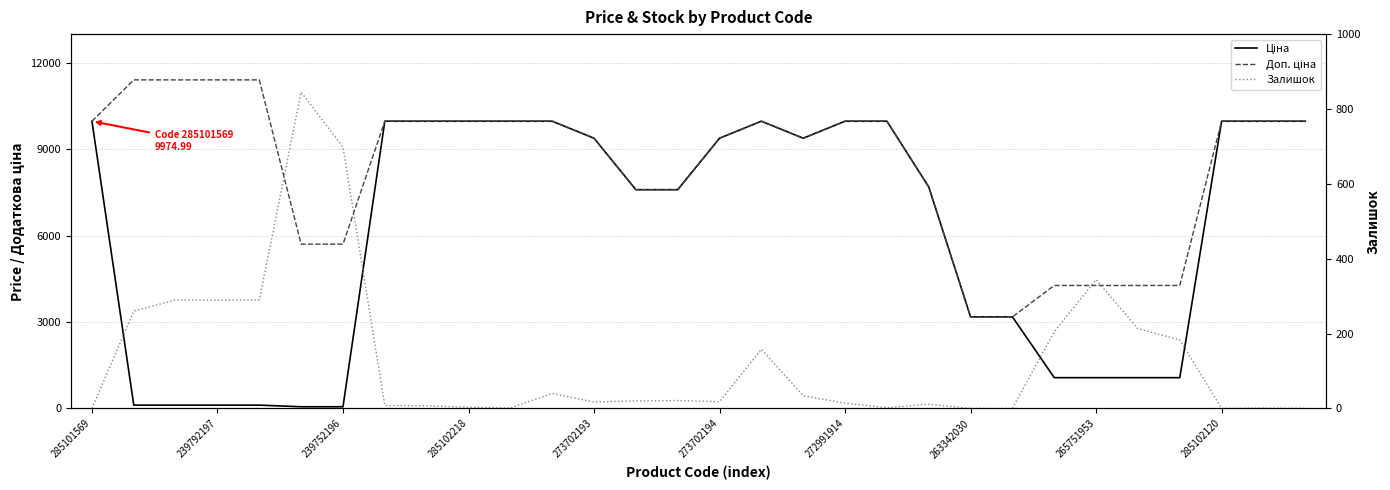

True or false: Ціна and Доп. ціна intersect in this chart.

False